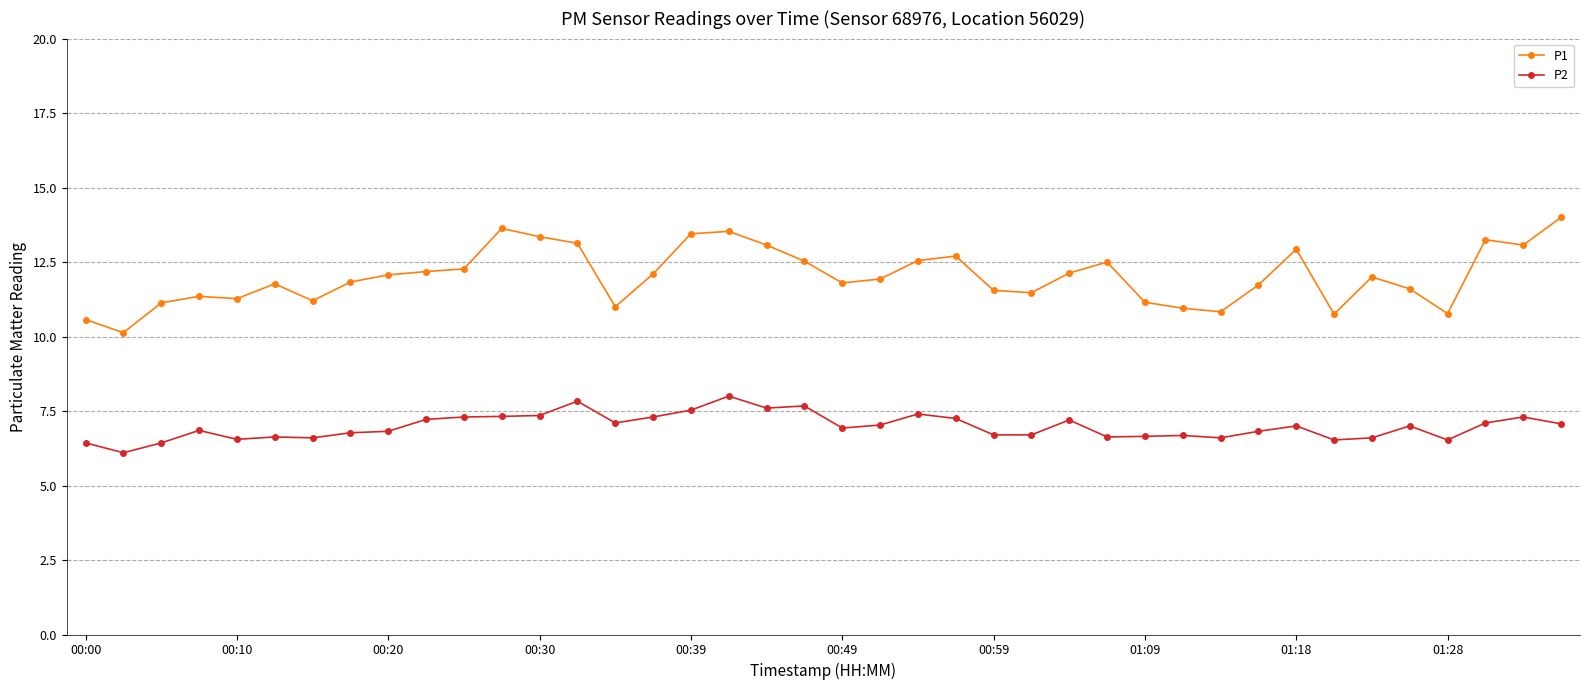

Which series has the largest total across all categories?

P1